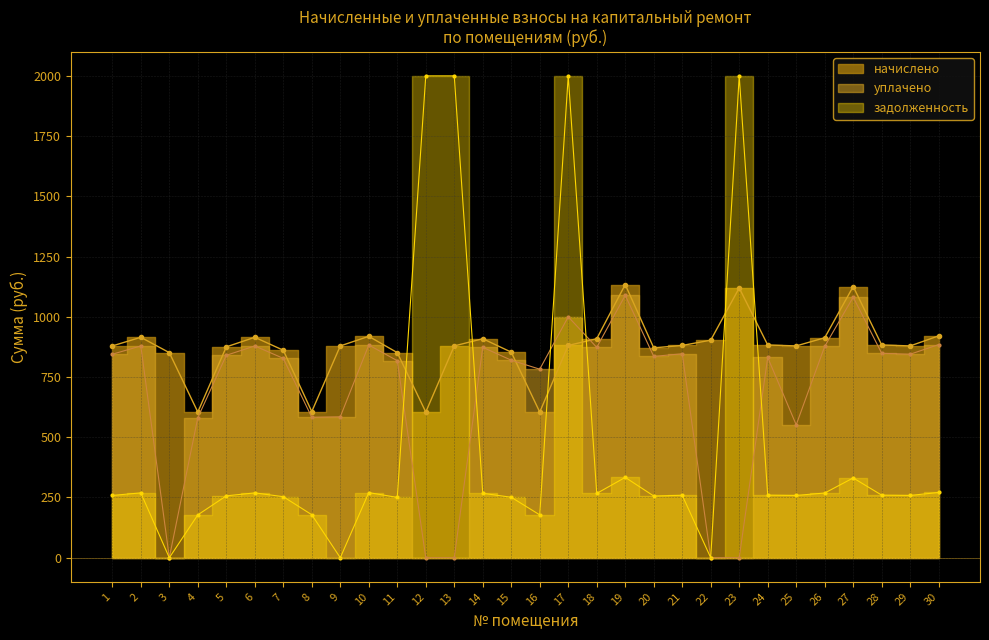

In начислено, how many points are higher than both neighbors (excluding endpoints)?

7